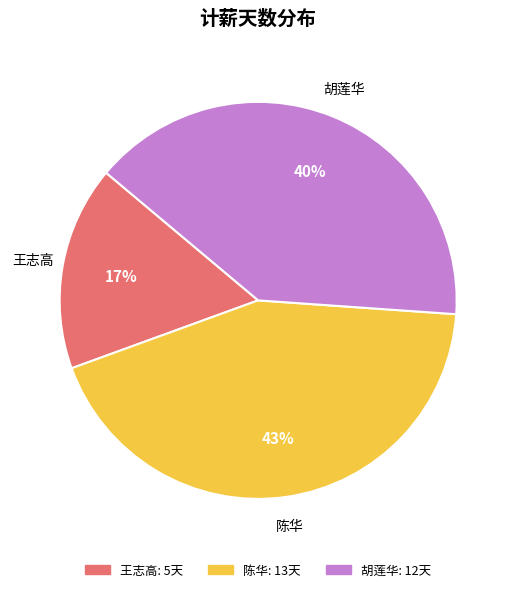

To the nearest percent, what portion does 王志高 represent?

17%